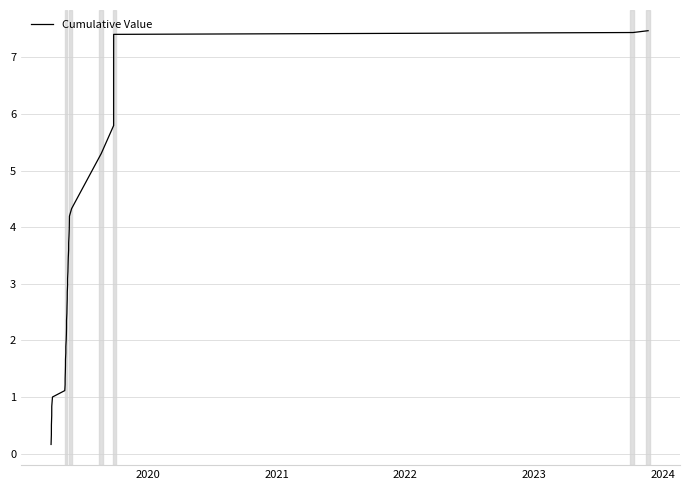

What is the maximum value shown in the chart?

7.5